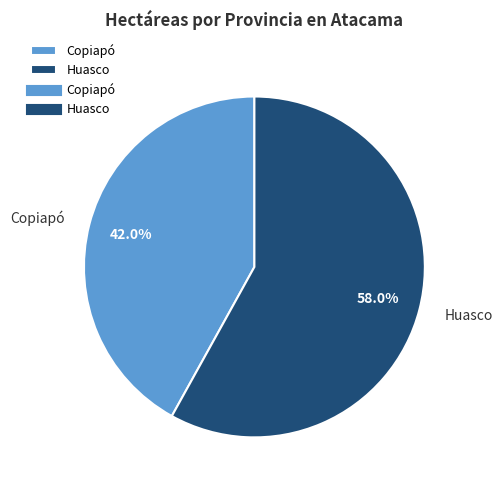

What is the largest slice in the pie chart?

Huasco